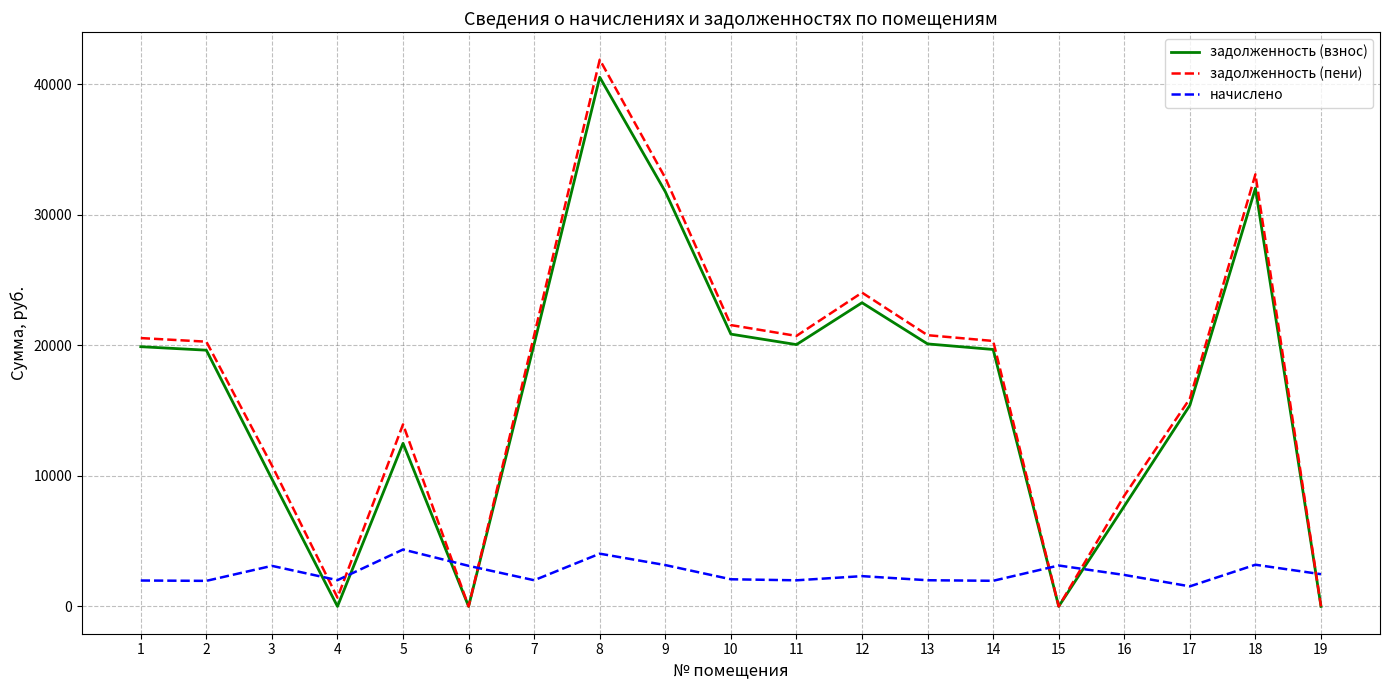

Is the value of задолженность (пени) at 6 greater than the value of начислено at 8?

No